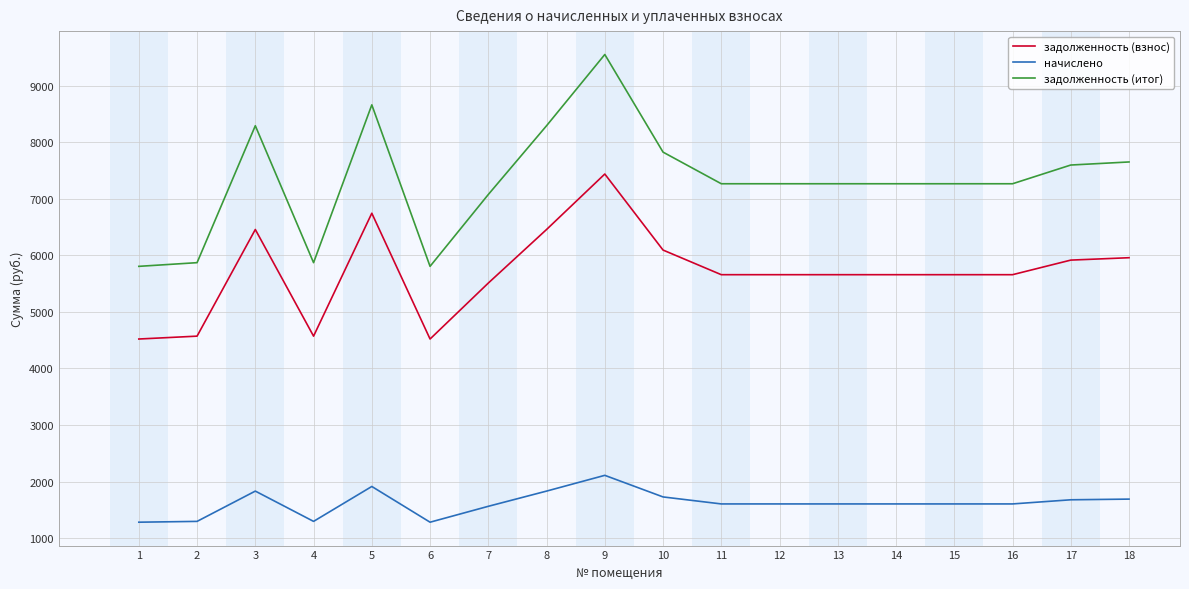

Is it true that задолженность (взнос) equals 4520.8 at 6?

True